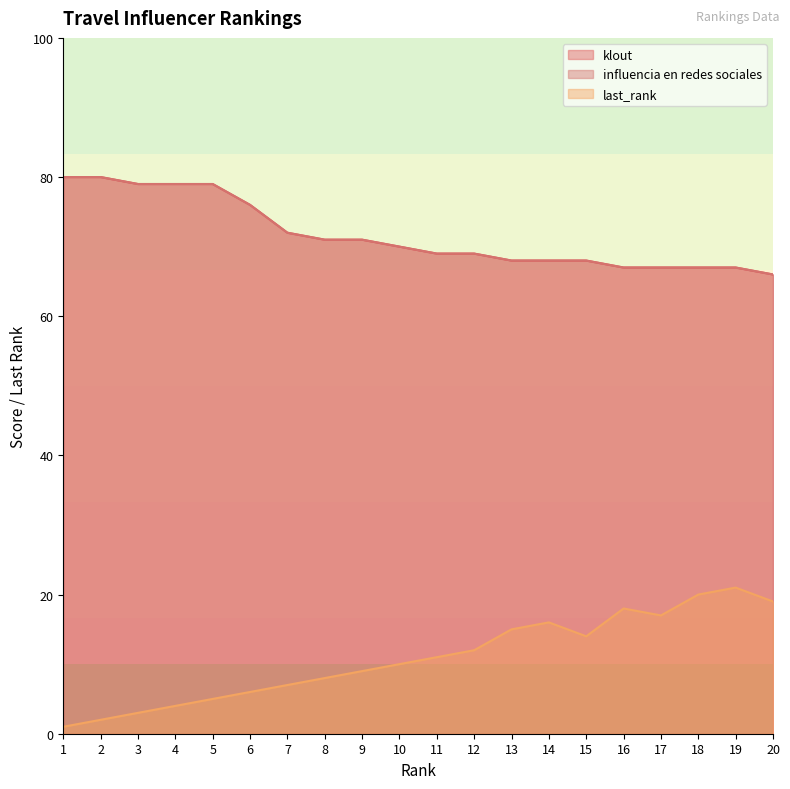

Reading left to right, list all the values displayed in this chart.

klout: 1=80	2=80	3=79	4=79	5=79	6=76	7=72	8=71	9=71	10=70	11=69	12=69	13=68	14=68	15=68	16=67	17=67	18=67	19=67	20=66
last_rank: 1=1	2=2	3=3	4=4	5=5	6=6	7=7	8=8	9=9	10=10	11=11	12=12	13=15	14=16	15=14	16=18	17=17	18=20	19=21	20=19
influencia en redes sociales: 1=80	2=80	3=79	4=79	5=79	6=76	7=72	8=71	9=71	10=70	11=69	12=69	13=68	14=68	15=68	16=67	17=67	18=67	19=67	20=66